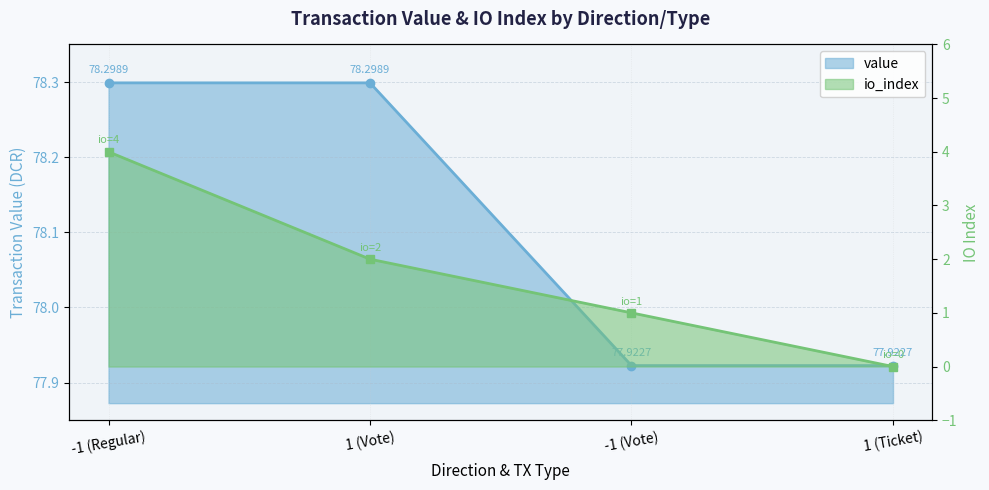

Does the chart have visible grid lines?

Yes